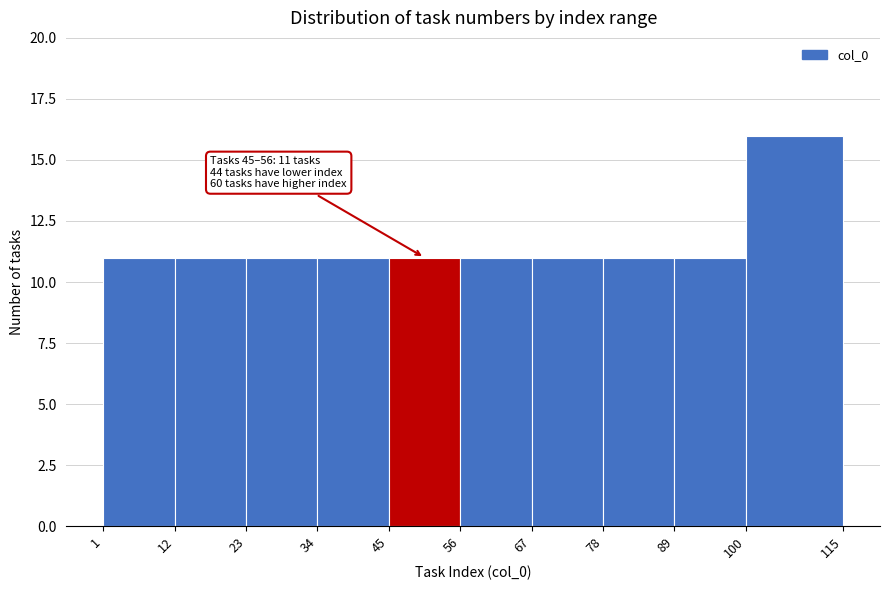

Which range on the x-axis has the tallest bar?

100 to 115